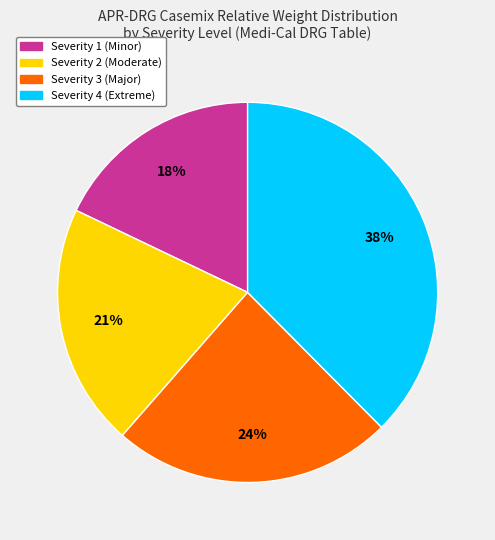

Does any single category account for the majority?

No